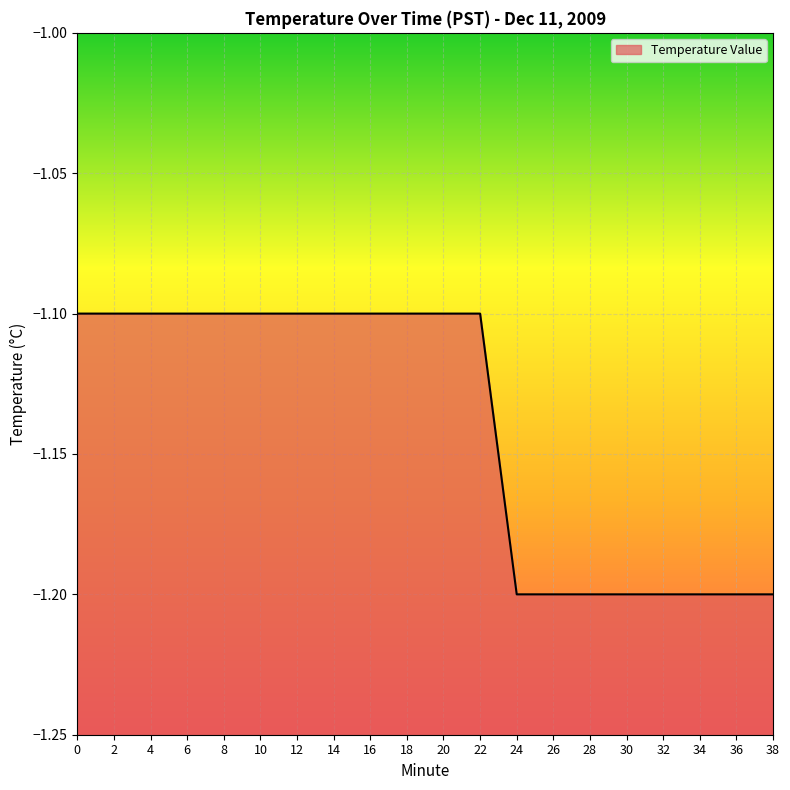

Rank the categories by value from highest to lowest.

0, 2, 4, 6, 8, 10, 12, 14, 16, 18, 20, 22, 24, 26, 28, 30, 32, 34, 36, 38